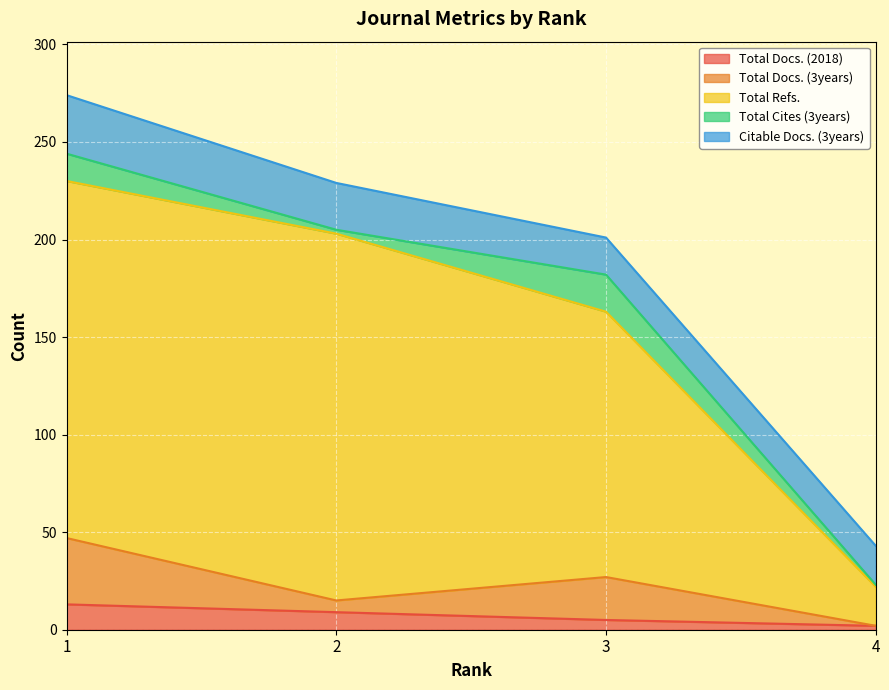

What are all the series names shown in the legend?

Total Docs. (2018), Total Docs. (3years), Total Refs., Total Cites (3years), Citable Docs. (3years)